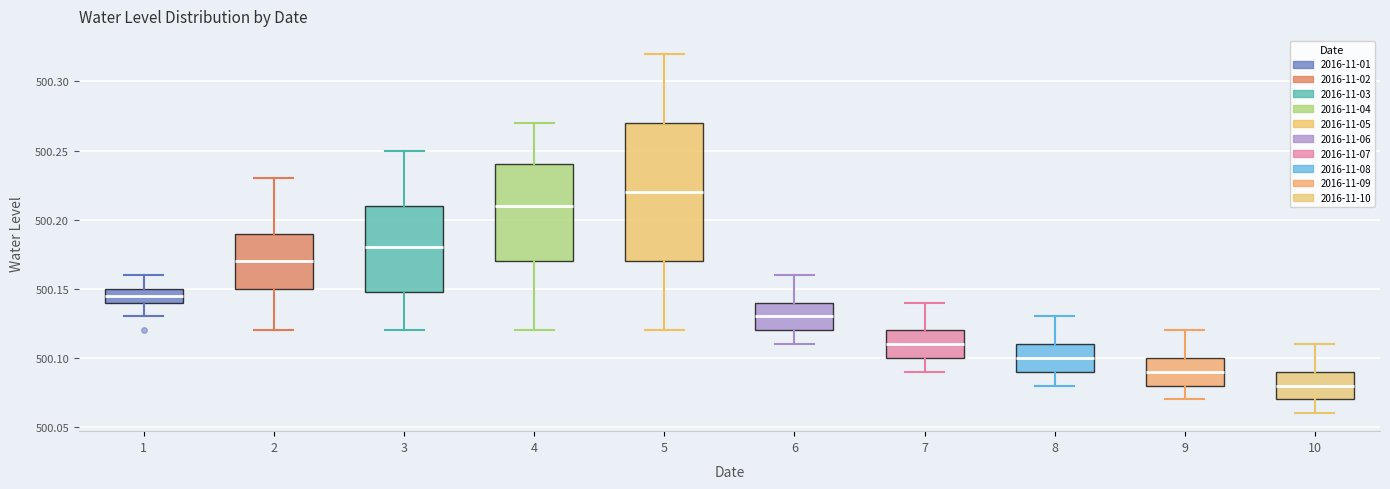

Comparing the boxes themselves (not the whiskers), which one is the tallest?

5